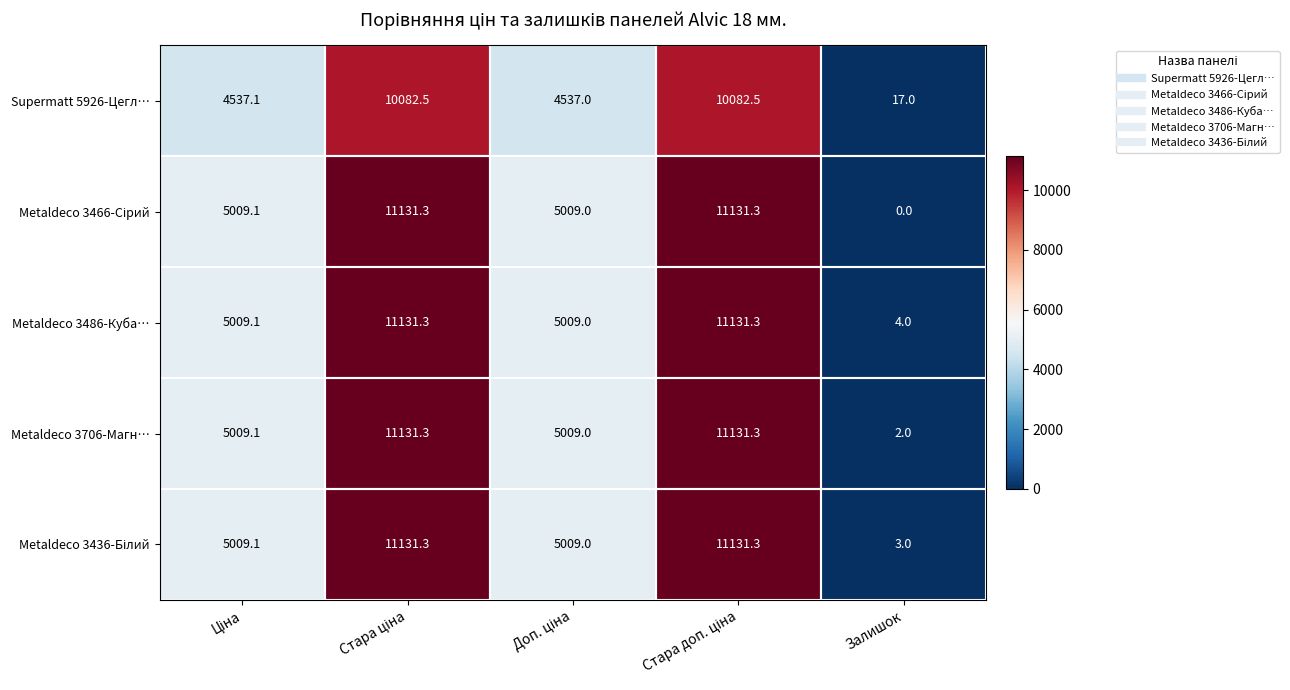

What is the average value of the Supermatt 5926-Цегл… series?

5851.2